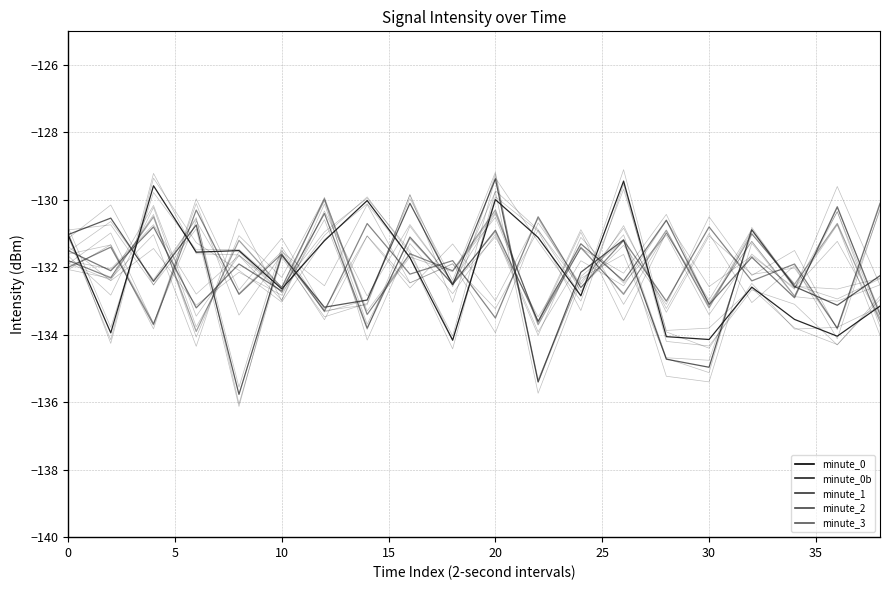

Does the chart display data point markers on the line(s)?

No